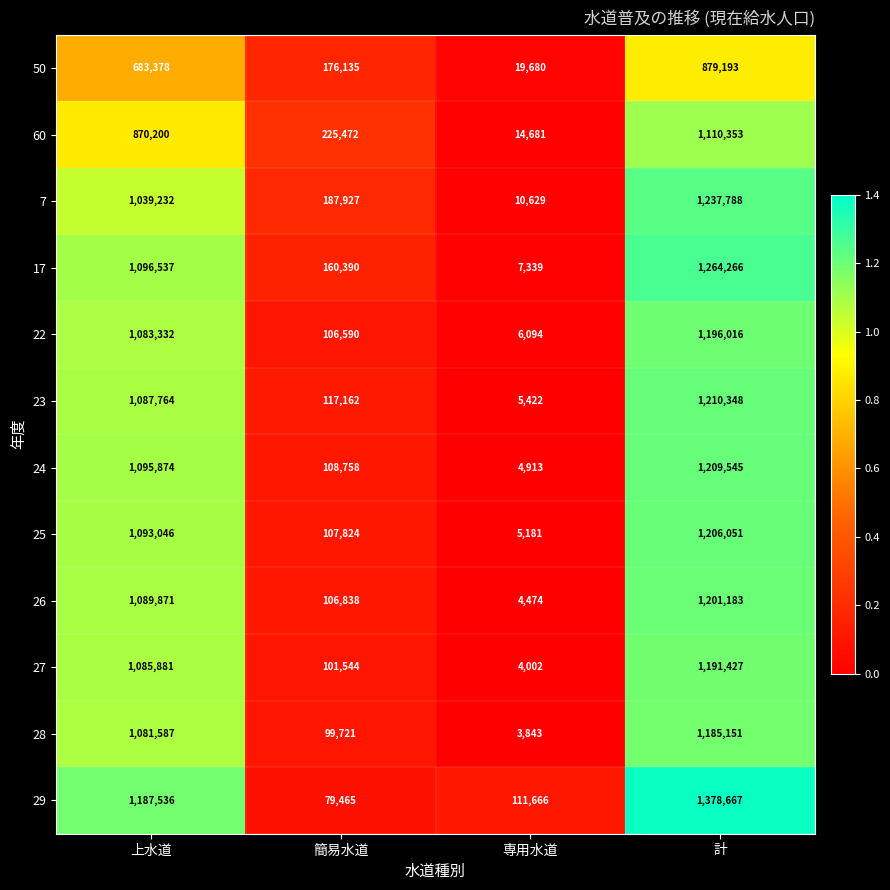

What is the difference between the second highest and minimum values in the 17 series?

1089198